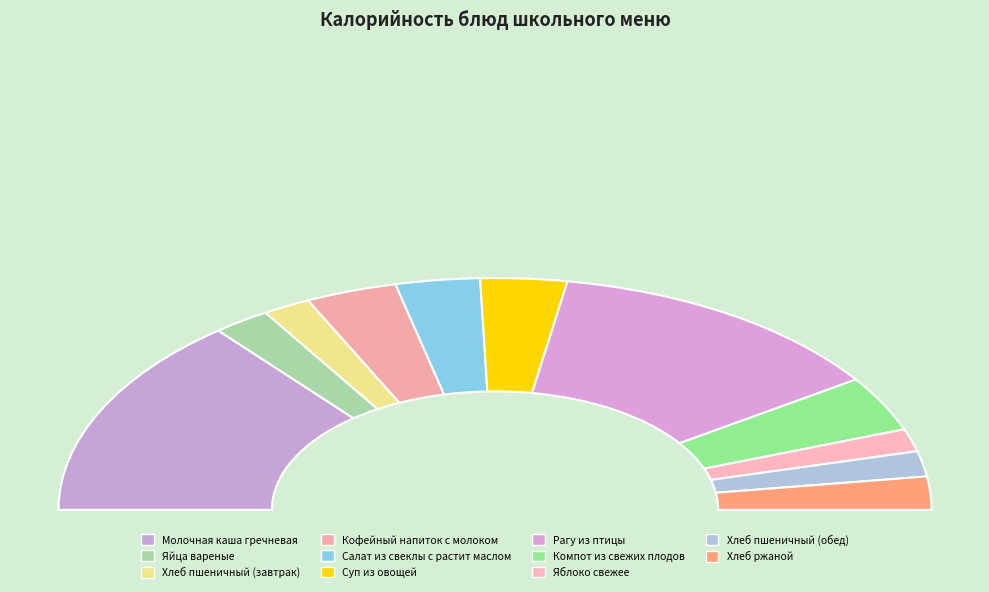

Is the sum of Рагу из птицы and Кофейный напиток с молоком greater than half?

No